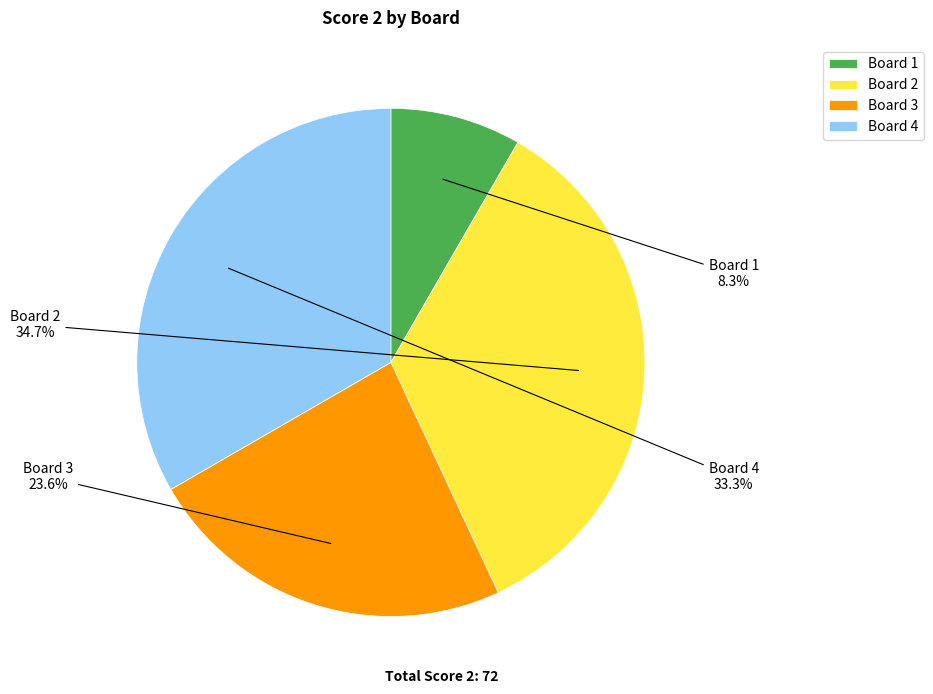

True or false: Board 2 accounts for 35% of the total.

True